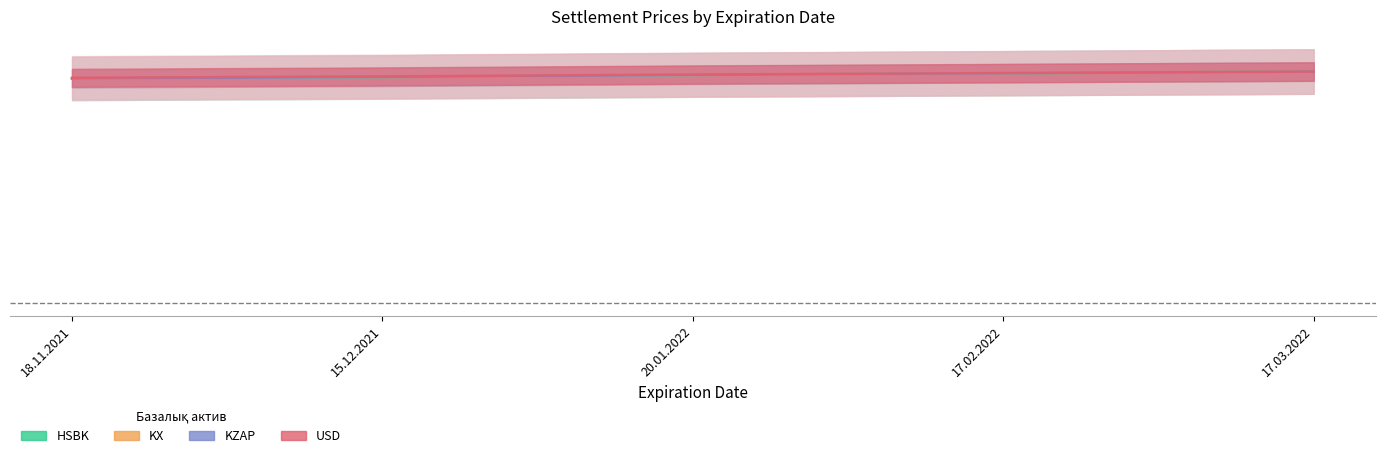

List the labels in order of USD value, smallest first.

18.11.2021, 15.12.2021, 20.01.2022, 17.02.2022, 17.03.2022